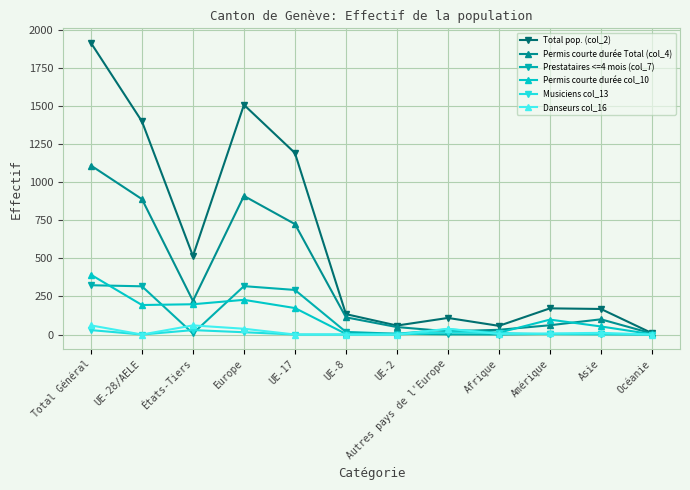

Which series has the largest total across all categories?

Total pop. (col_2)